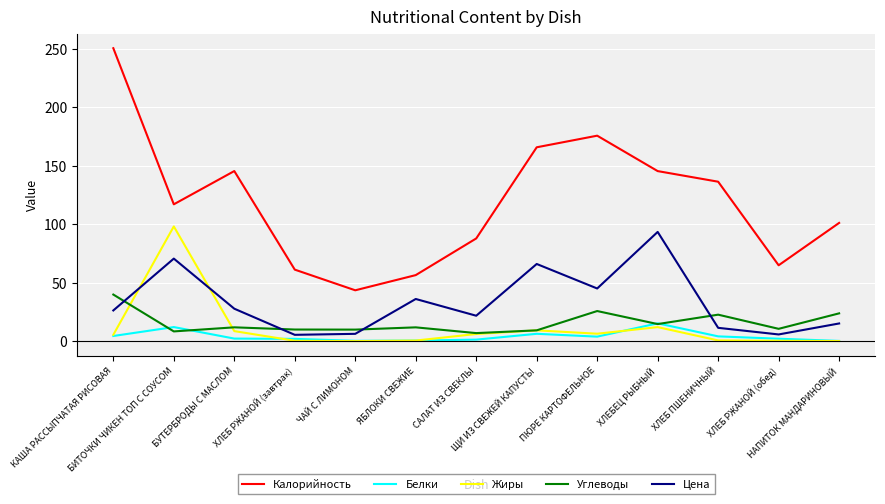

True or false: Калорийность and Цена intersect in this chart.

False